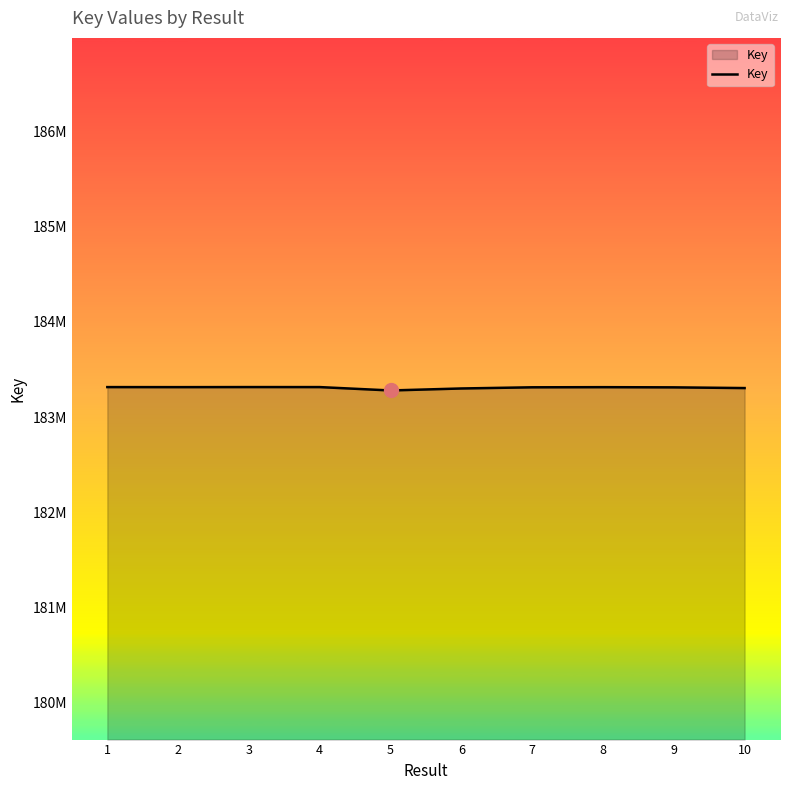

What is the approximate value at 8, to the nearest 10?

183315040